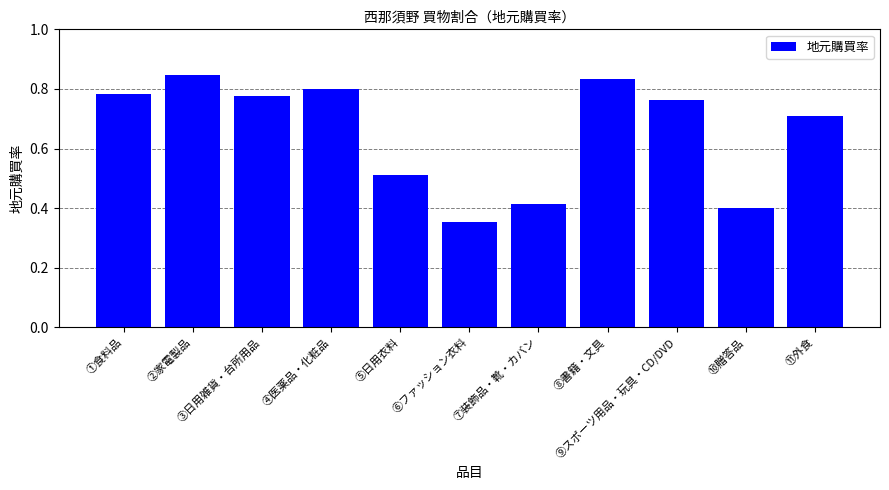

Is it true that the value at ⑨スポーツ用品・玩具・CD/DVD is 0.4?

False